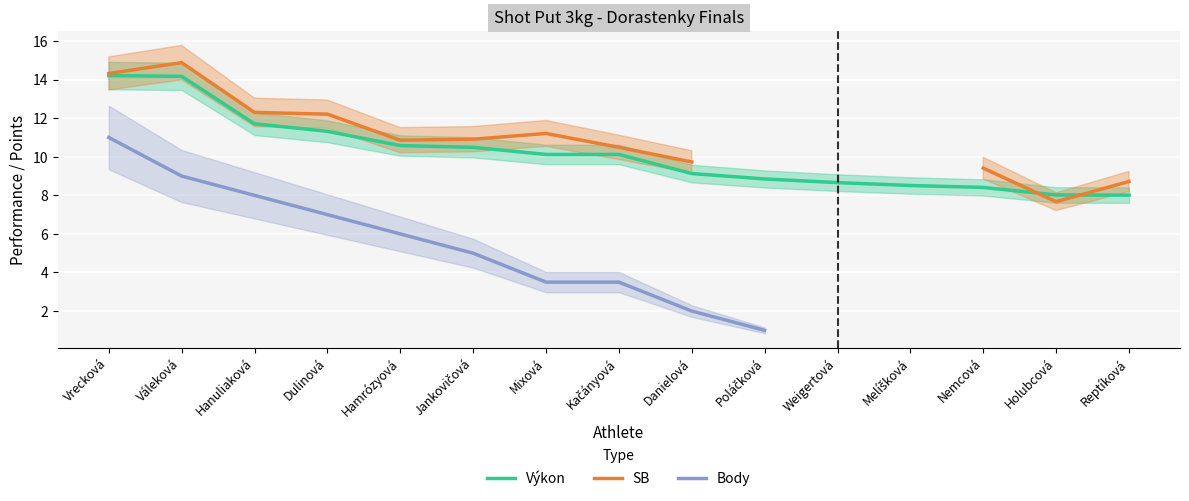

The value of SB at Hamrózyová is 10.9. True or false?

True